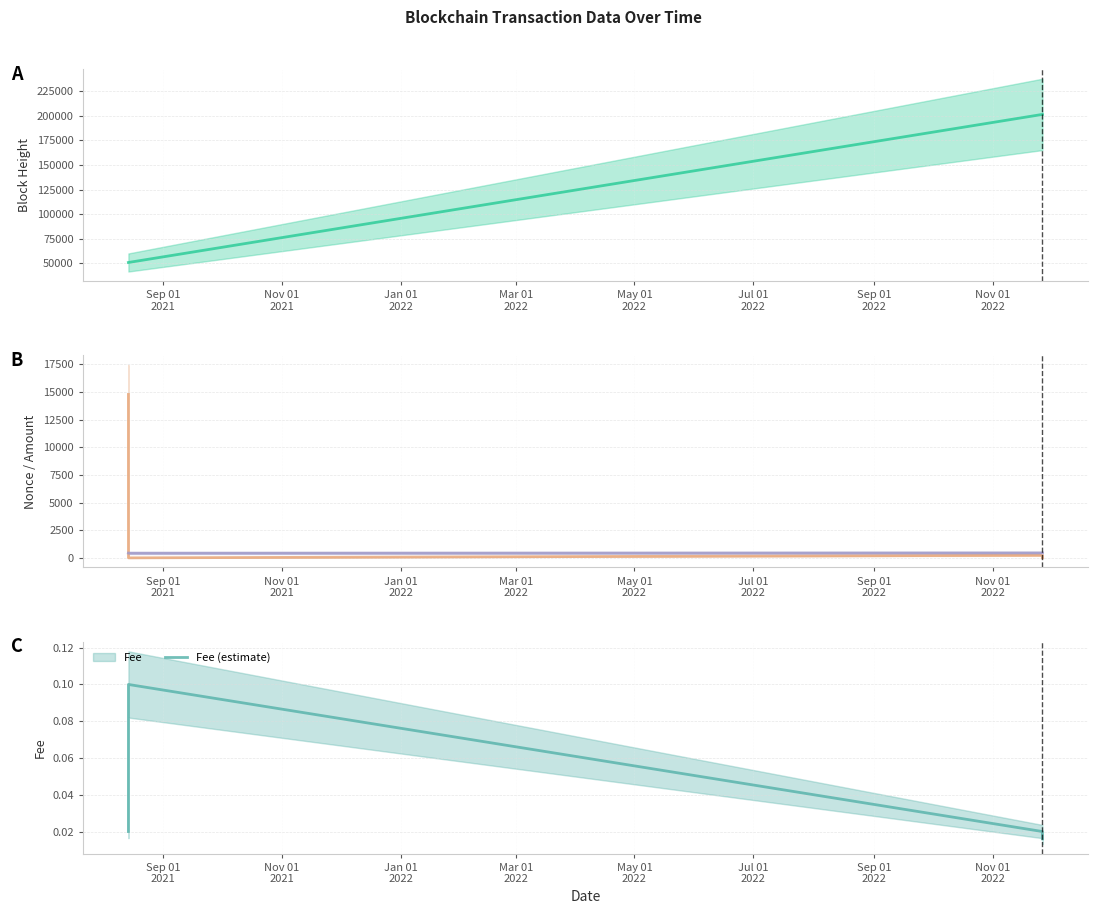

At how many categories does at least one series exceed 144271?

2